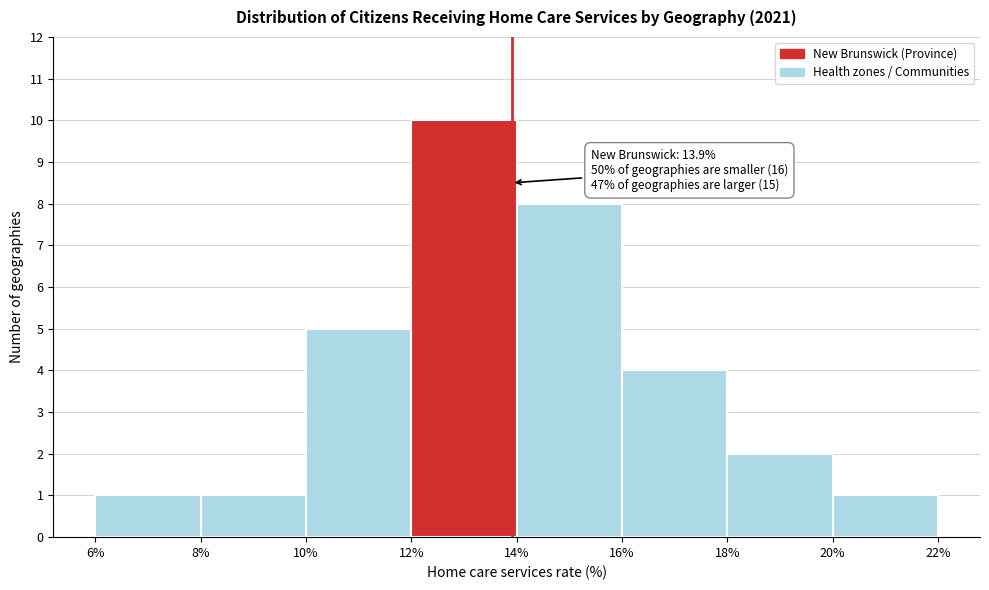

Over which range of the x-axis is the bar tallest?

12% to 14%